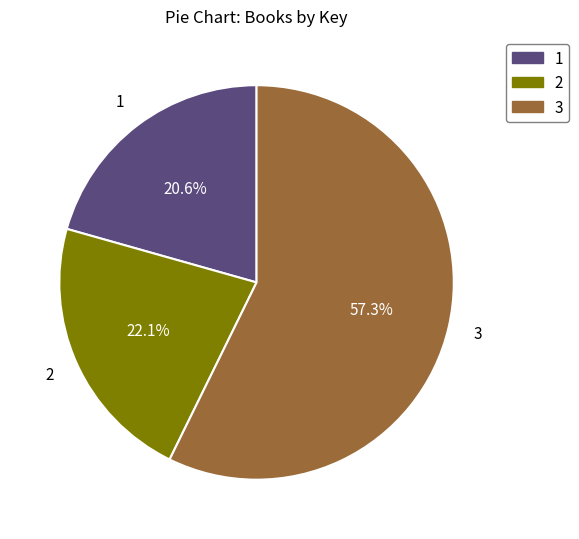

What is the smallest slice in the pie chart?

1